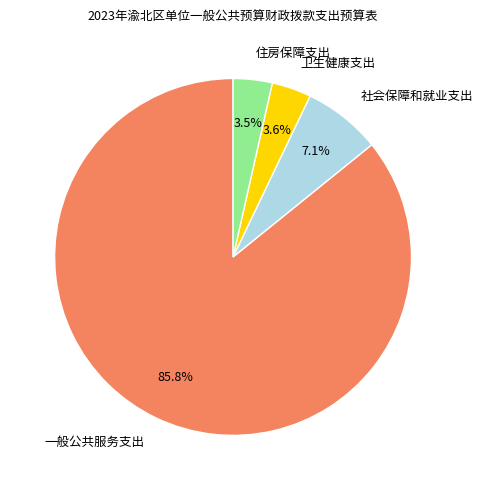

Is there any slice that represents more than half of the pie?

Yes